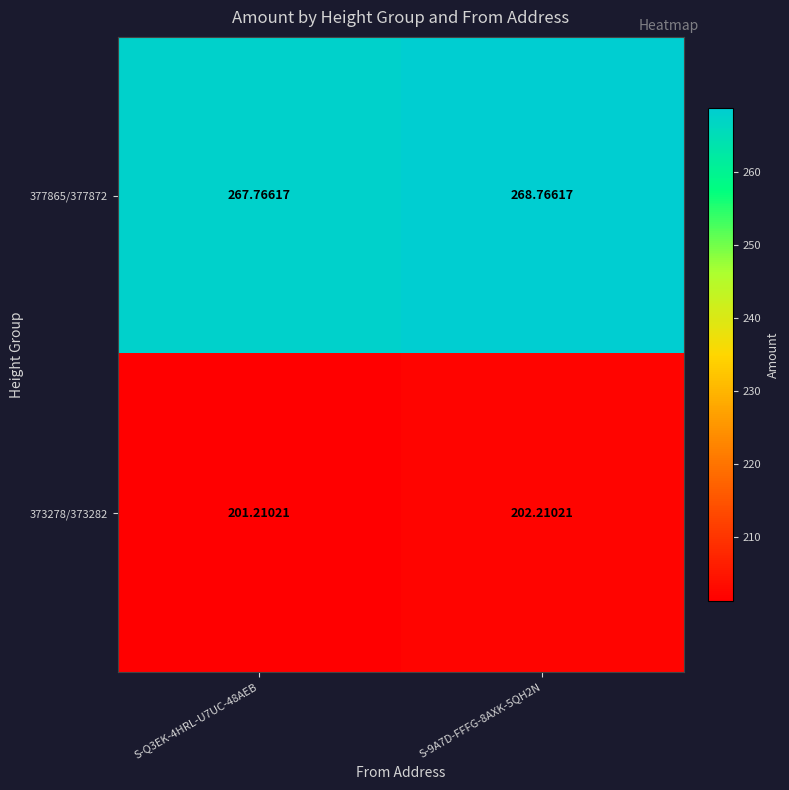

Is the value of 377865/377872 at S-Q3EK-4HRL-U7UC-48AEB greater than the value of 373278/373282 at S-Q3EK-4HRL-U7UC-48AEB?

Yes